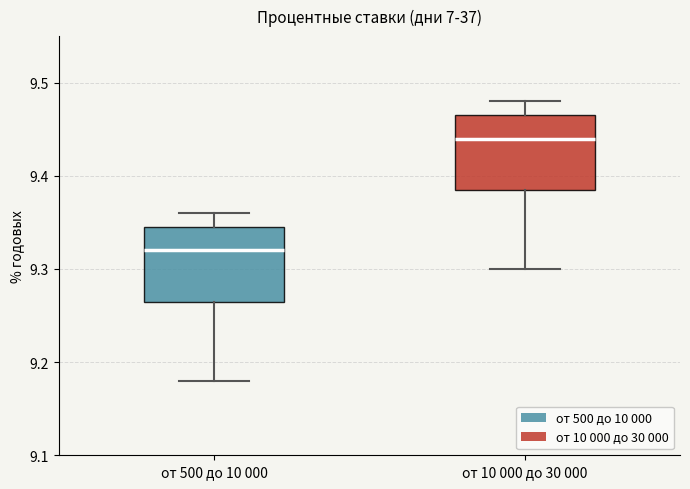

Reading left to right, transcribe this box plot: for each box, give where its median line is, the range the box spans, and where its two whiskers end, as read against the y-axis. The values are not printed on the chart, so give them approximately, as read against the axis.

от 500 до 10 000: median 9.32, box 9.27 to 9.35, whiskers 9.18 to 9.36
от 10 000 до 30 000: median 9.44, box 9.39 to 9.47, whiskers 9.30 to 9.48